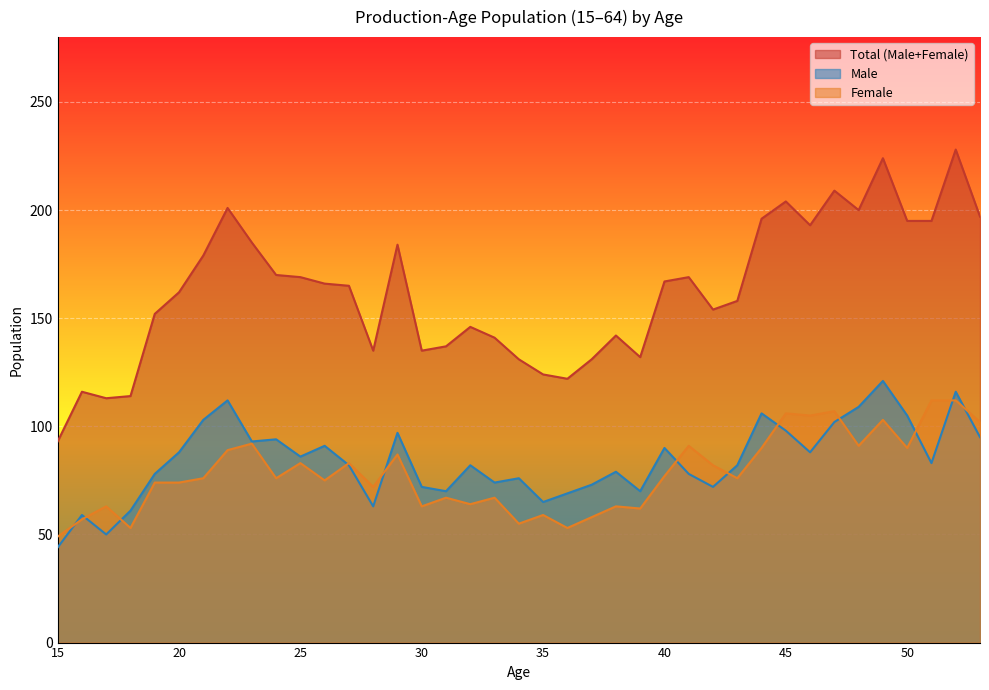

How many distinct data groups are displayed?

3